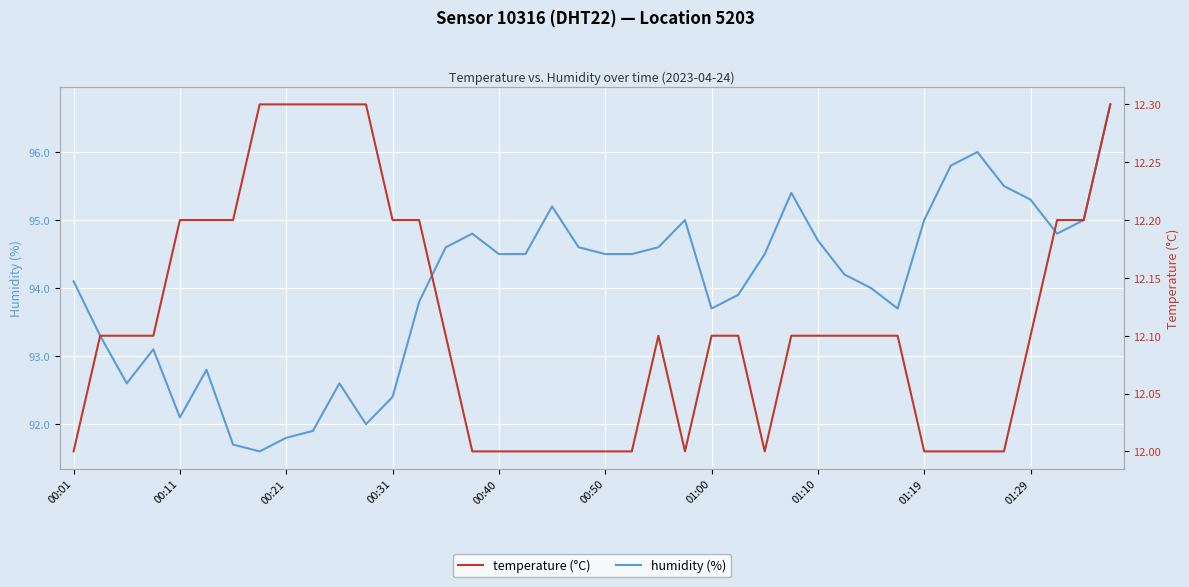

How many data points in humidity are less than 94?

16